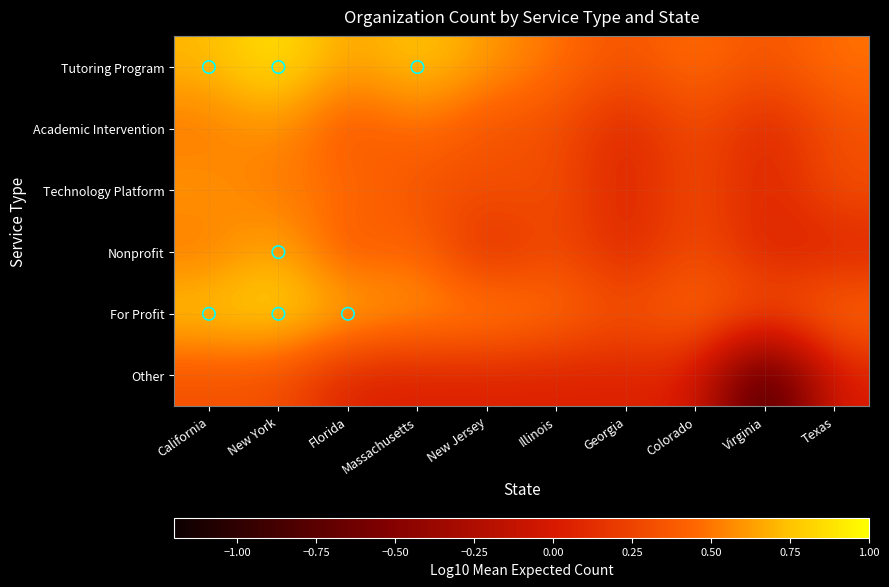

Reading left to right, what are all the values shown in this chart?

Tutoring Program: California=0.7	New York=0.9	Florida=0.6	Massachusetts=0.8	New Jersey=0.6	Illinois=0.5	Georgia=0.3	Colorado=0.5	Virginia=0.3	Texas=0.5
Academic Intervention: California=0.5	New York=0.6	Florida=0.3	Massachusetts=0.5	New Jersey=0.3	Illinois=0.3	Georgia=0.0	Colorado=0.3	Virginia=0.0	Texas=0.3
Technology Platform: California=0.6	New York=0.5	Florida=0.5	Massachusetts=0.3	New Jersey=0.3	Illinois=0.3	Georgia=0.0	Colorado=0.3	Virginia=0.0	Texas=0.3
Nonprofit: California=0.5	New York=0.7	Florida=0.3	Massachusetts=0.5	New Jersey=0.0	Illinois=0.3	Georgia=0.0	Colorado=0.3	Virginia=0.0	Texas=0.0
For Profit: California=0.8	New York=0.9	Florida=0.7	Massachusetts=0.6	New Jersey=0.6	Illinois=0.5	Georgia=0.3	Colorado=0.5	Virginia=0.3	Texas=0.5
Other: California=0.3	New York=0.3	Florida=0.0	Massachusetts=0.0	New Jersey=0.0	Illinois=0.0	Georgia=0.0	Colorado=0.0	Virginia=-1.0	Texas=0.0